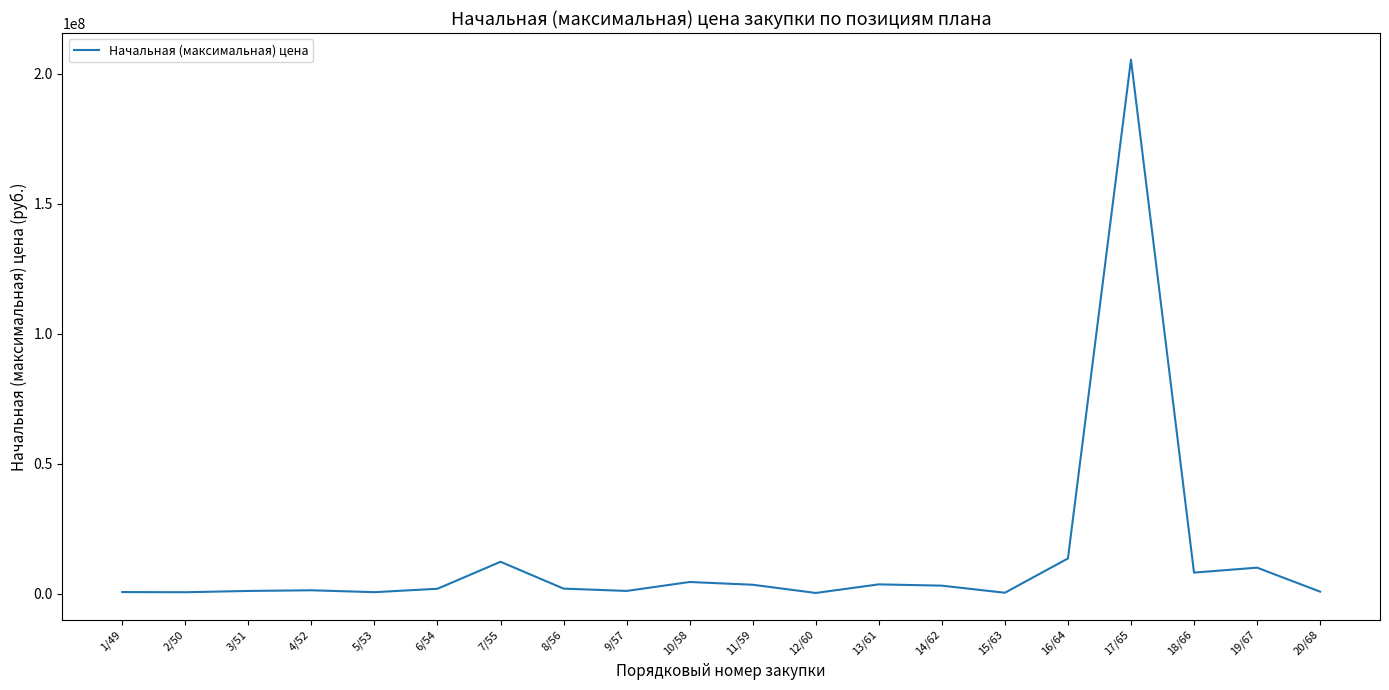

Which label corresponds to the largest value in the chart?

17/65